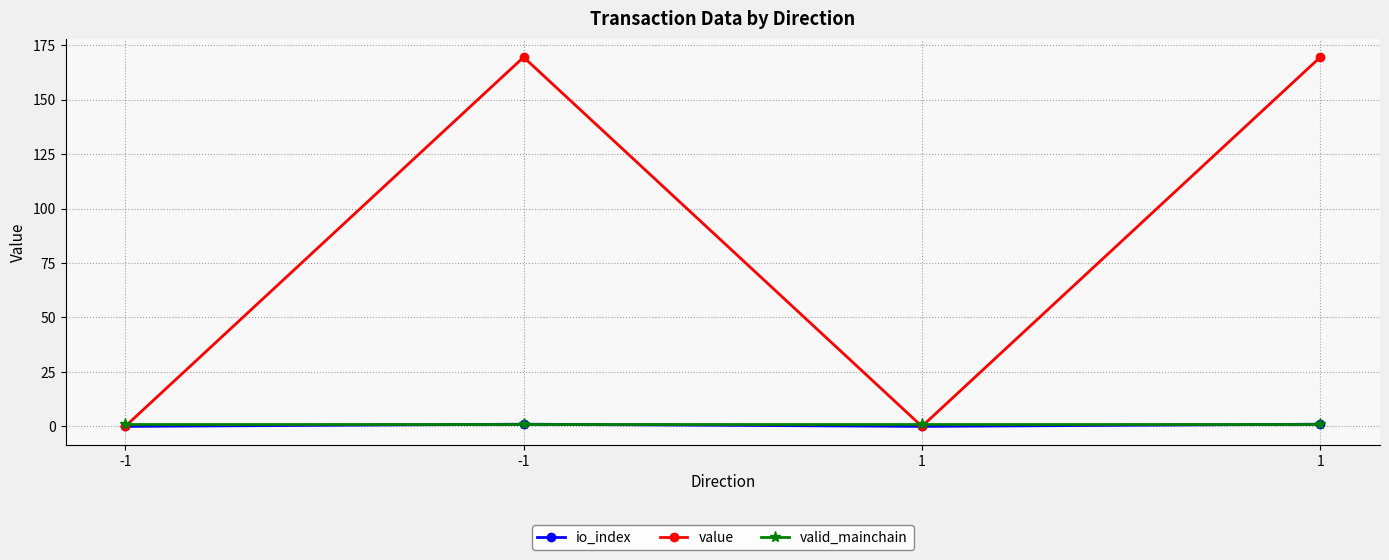

What are all the series names shown in the legend?

io_index, value, valid_mainchain